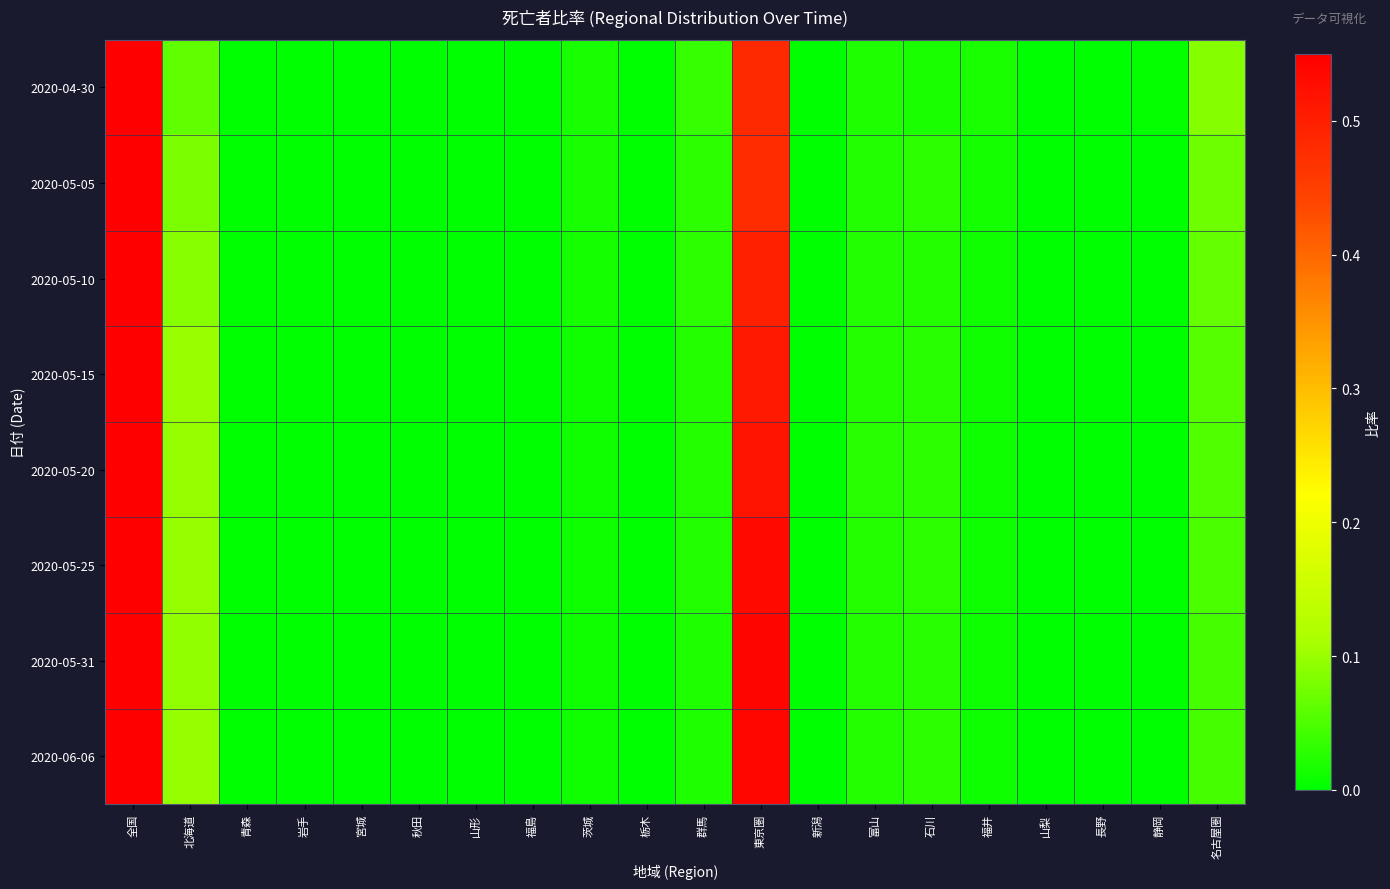

Reading left to right, what are all the values shown in this chart?

2020-04-30: 全国=1.0	北海道=0.1	青森=0.0	岩手=0.0	宮城=0.0	秋田=0.0	山形=0.0	福島=0.0	茨城=0.0	栃木=0.0	群馬=0.0	東京圏=0.5	新潟=0.0	富山=0.0	石川=0.0	福井=0.0	山梨=0.0	長野=0.0	静岡=0.0	名古屋圏=0.1
2020-05-05: 全国=1.0	北海道=0.1	青森=0.0	岩手=0.0	宮城=0.0	秋田=0.0	山形=0.0	福島=0.0	茨城=0.0	栃木=0.0	群馬=0.0	東京圏=0.5	新潟=0.0	富山=0.0	石川=0.0	福井=0.0	山梨=0.0	長野=0.0	静岡=0.0	名古屋圏=0.1
2020-05-10: 全国=1.0	北海道=0.1	青森=0.0	岩手=0.0	宮城=0.0	秋田=0.0	山形=0.0	福島=0.0	茨城=0.0	栃木=0.0	群馬=0.0	東京圏=0.5	新潟=0.0	富山=0.0	石川=0.0	福井=0.0	山梨=0.0	長野=0.0	静岡=0.0	名古屋圏=0.1
2020-05-15: 全国=1.0	北海道=0.1	青森=0.0	岩手=0.0	宮城=0.0	秋田=0.0	山形=0.0	福島=0.0	茨城=0.0	栃木=0.0	群馬=0.0	東京圏=0.5	新潟=0.0	富山=0.0	石川=0.0	福井=0.0	山梨=0.0	長野=0.0	静岡=0.0	名古屋圏=0.1
2020-05-20: 全国=1.0	北海道=0.1	青森=0.0	岩手=0.0	宮城=0.0	秋田=0.0	山形=0.0	福島=0.0	茨城=0.0	栃木=0.0	群馬=0.0	東京圏=0.5	新潟=0.0	富山=0.0	石川=0.0	福井=0.0	山梨=0.0	長野=0.0	静岡=0.0	名古屋圏=0.1
2020-05-25: 全国=1.0	北海道=0.1	青森=0.0	岩手=0.0	宮城=0.0	秋田=0.0	山形=0.0	福島=0.0	茨城=0.0	栃木=0.0	群馬=0.0	東京圏=0.5	新潟=0.0	富山=0.0	石川=0.0	福井=0.0	山梨=0.0	長野=0.0	静岡=0.0	名古屋圏=0.0
2020-05-31: 全国=1.0	北海道=0.1	青森=0.0	岩手=0.0	宮城=0.0	秋田=0.0	山形=0.0	福島=0.0	茨城=0.0	栃木=0.0	群馬=0.0	東京圏=0.5	新潟=0.0	富山=0.0	石川=0.0	福井=0.0	山梨=0.0	長野=0.0	静岡=0.0	名古屋圏=0.0
2020-06-06: 全国=1.0	北海道=0.1	青森=0.0	岩手=0.0	宮城=0.0	秋田=0.0	山形=0.0	福島=0.0	茨城=0.0	栃木=0.0	群馬=0.0	東京圏=0.5	新潟=0.0	富山=0.0	石川=0.0	福井=0.0	山梨=0.0	長野=0.0	静岡=0.0	名古屋圏=0.0